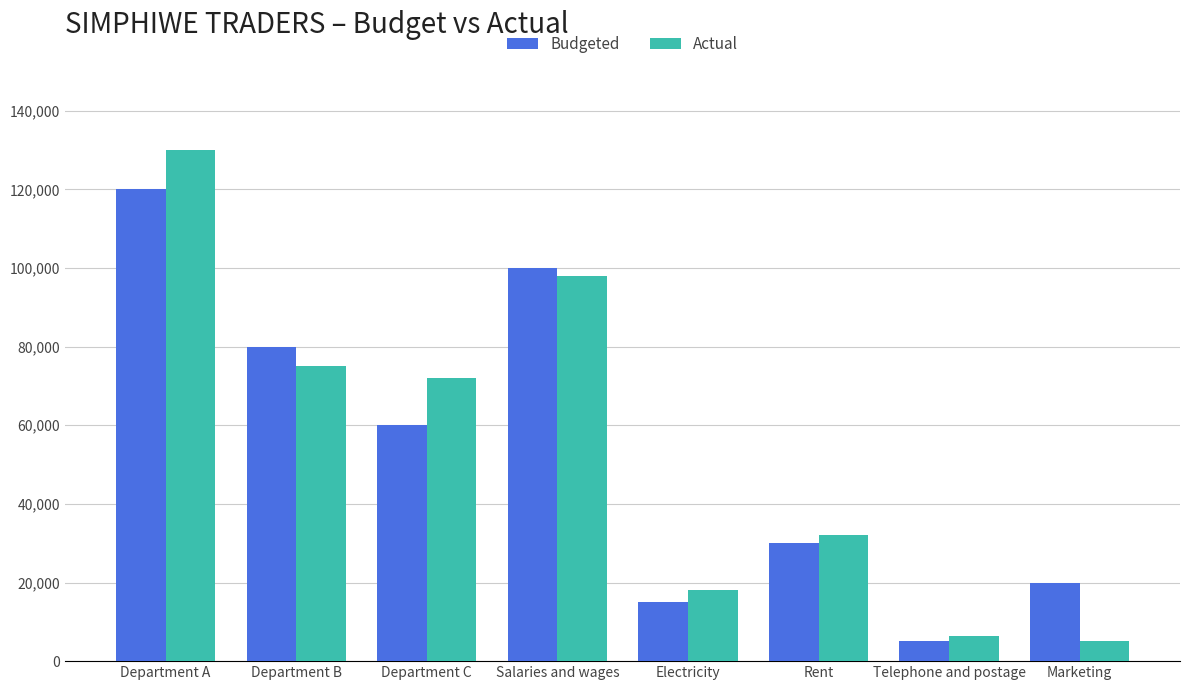

What is the label of the 3rd bar from the right?

Rent